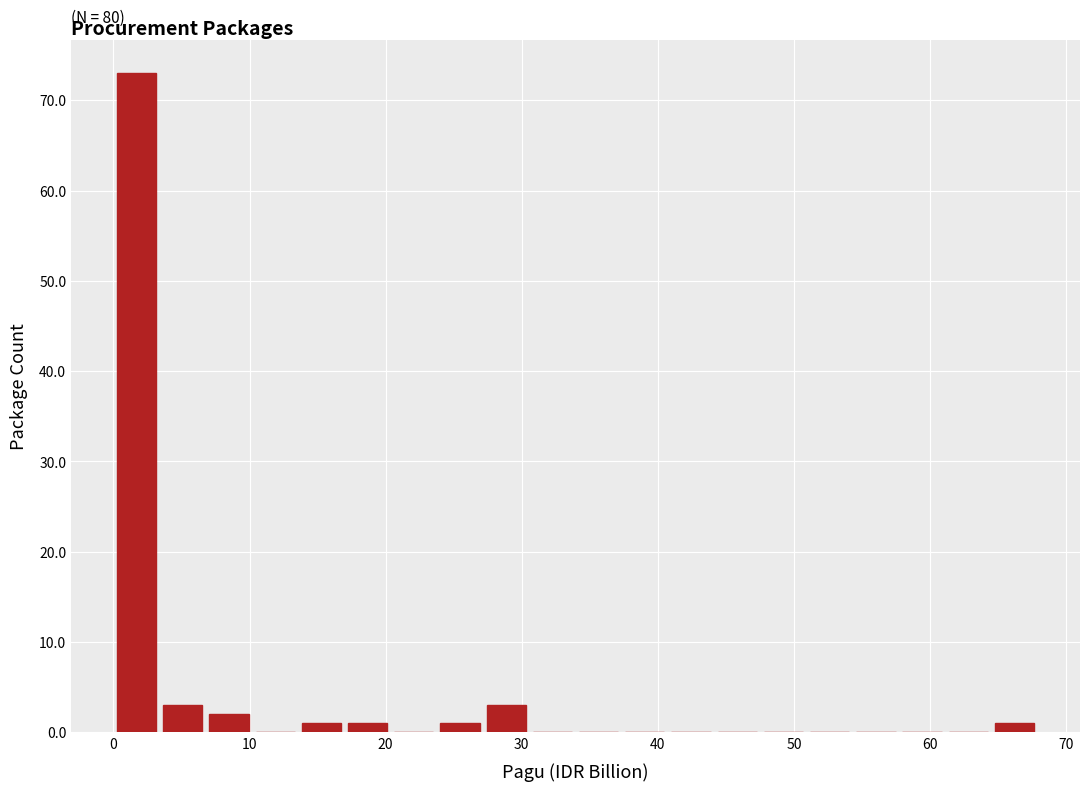

Read against the x-axis, roughly where is the centre of the tallest bar?

2